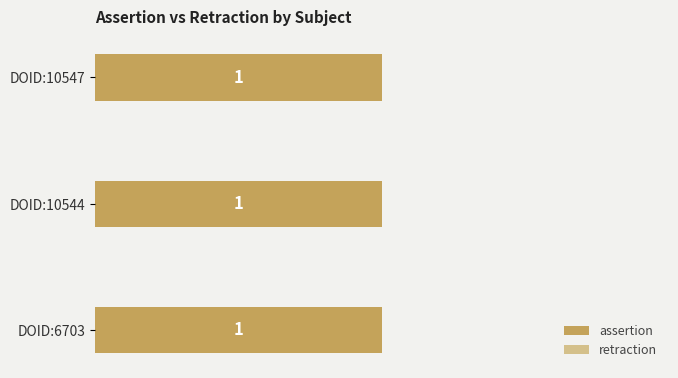

Between DOID:10547 and DOID:10544, which is larger?

DOID:10547